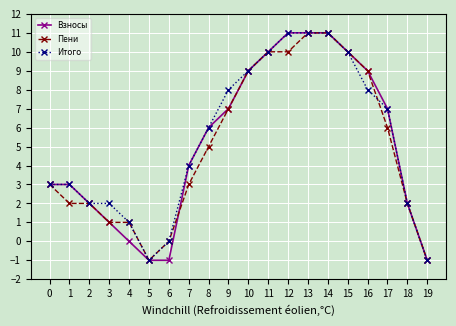

True or false: Взносы and Пени cross at least once.

True